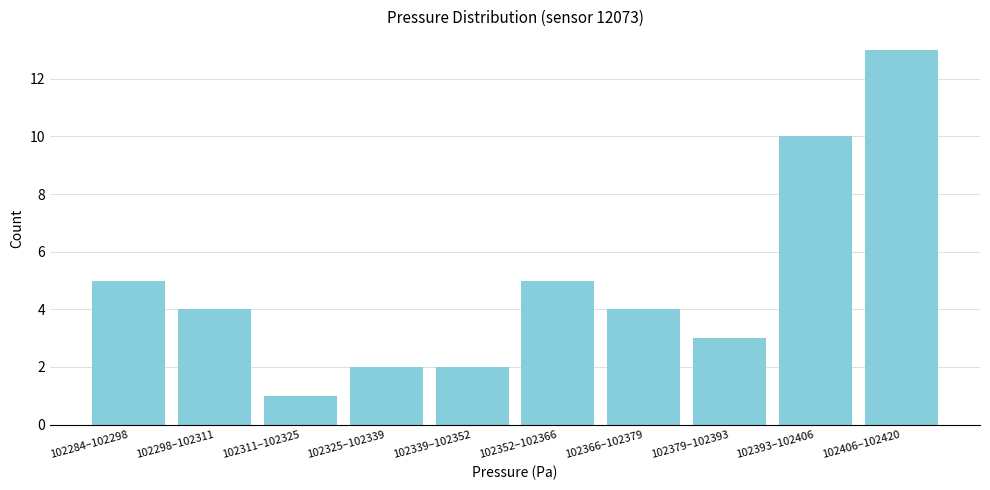

Reading left to right, transcribe all the data shown in this chart.

5	4	1	2	2	5	4	3	10	13